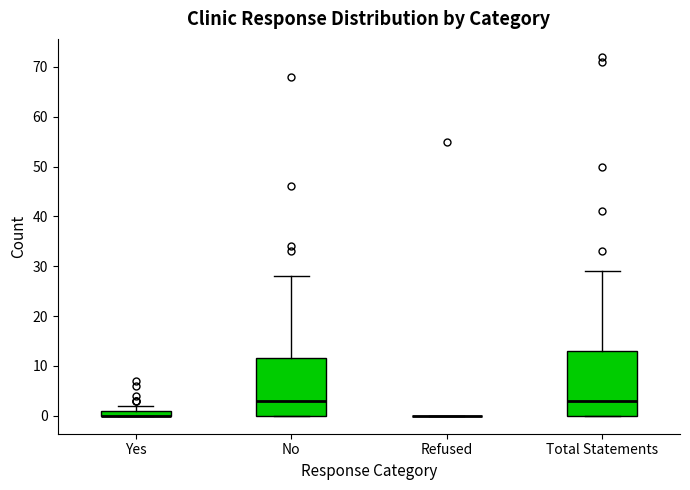

Which box is the tallest, from its lower edge to its upper edge?

Total Statements